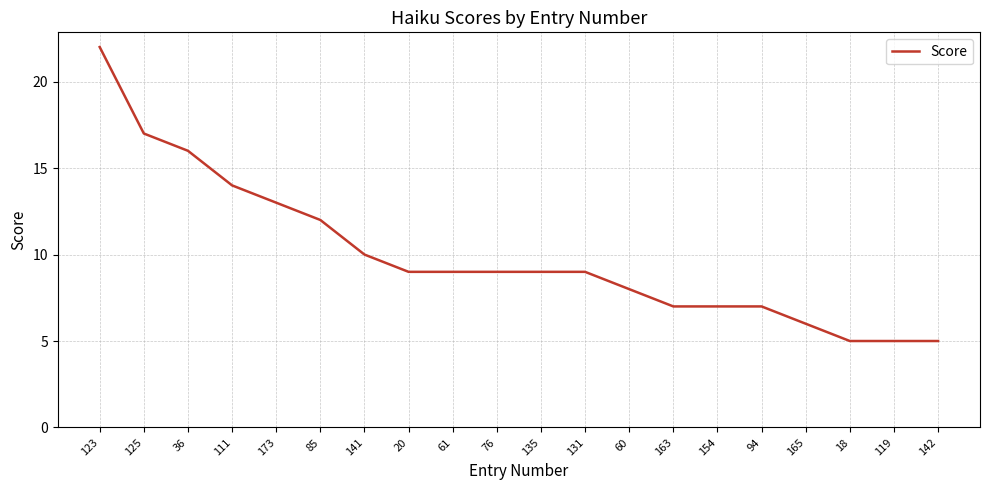

What is the change in value from 173 to 20?

-4